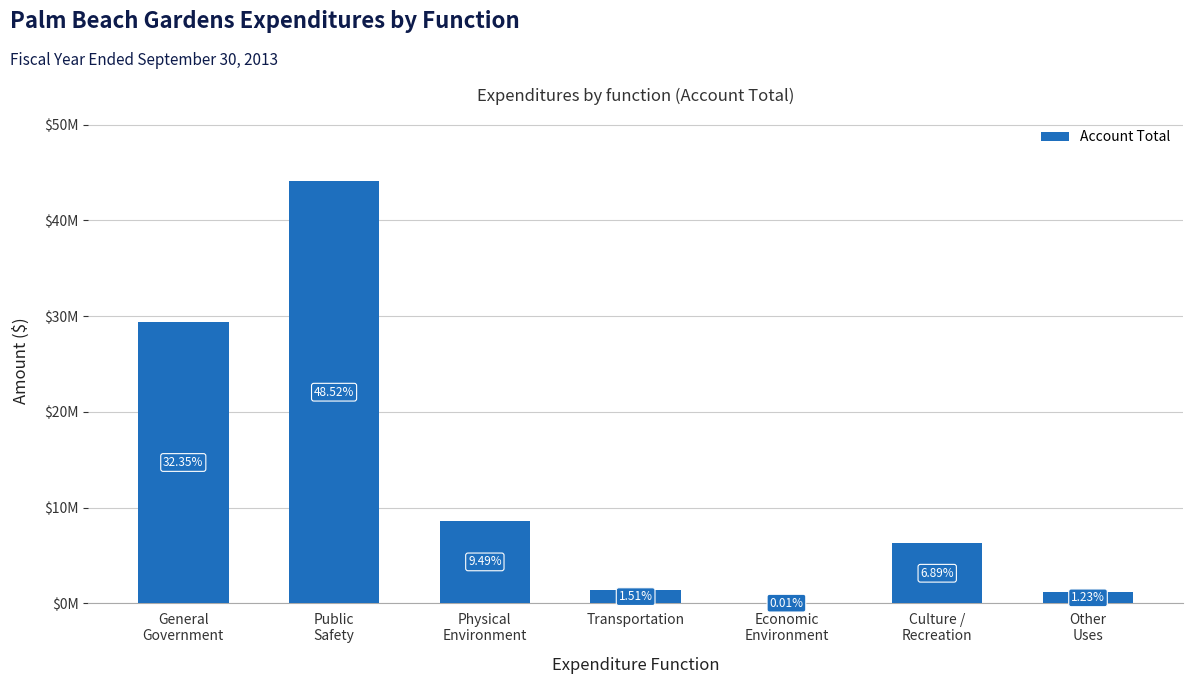

What is the difference between the values at Physical
Environment and Transportation?

7260844